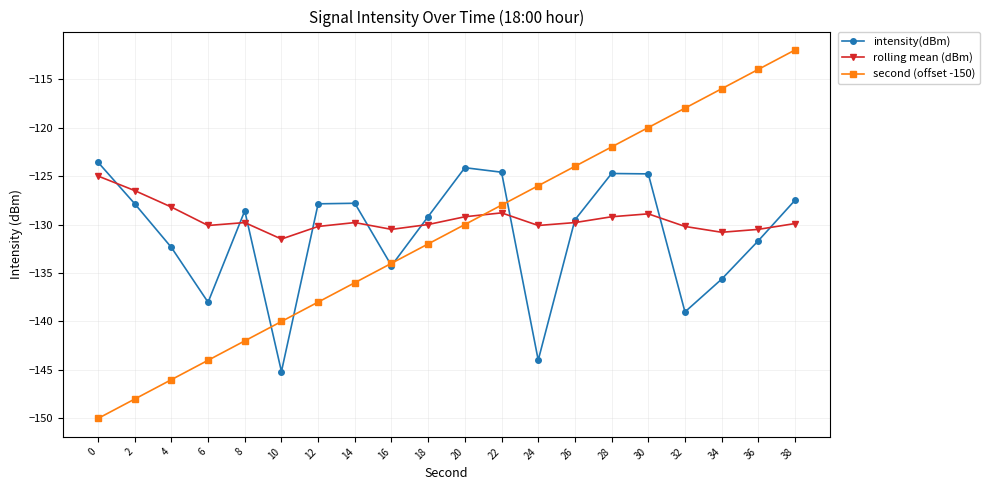

What is the minimum value for intensity(dBm)?

-145.2